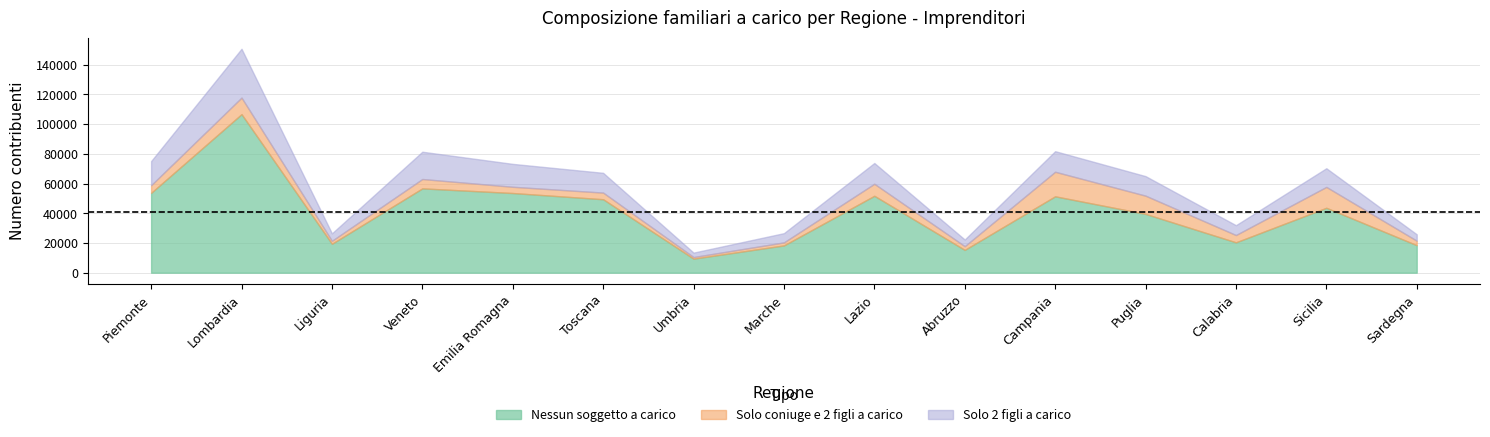

At which category is the sum across all series the highest?

Lombardia